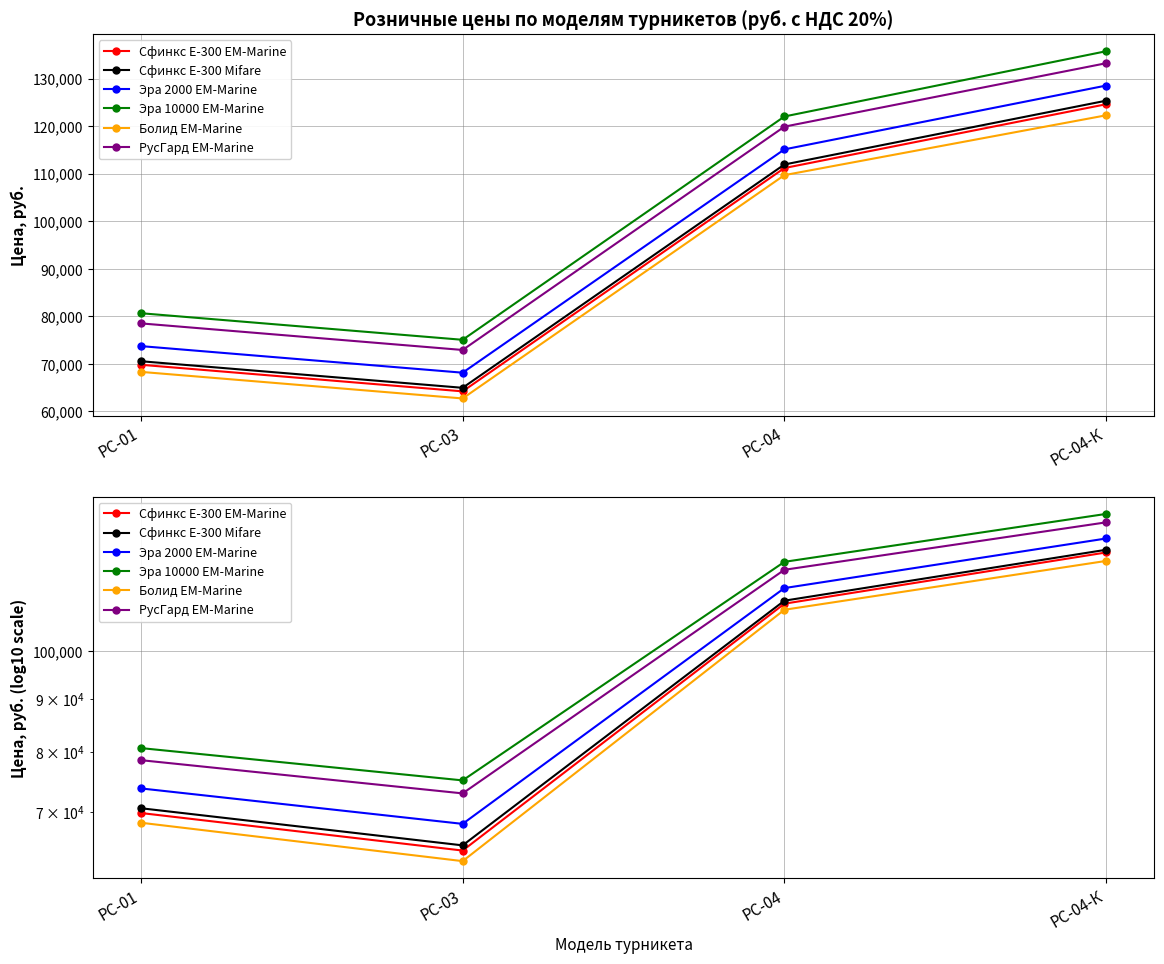

The value of Болид EM-Marine at РС-01 is 119287.3. True or false?

False